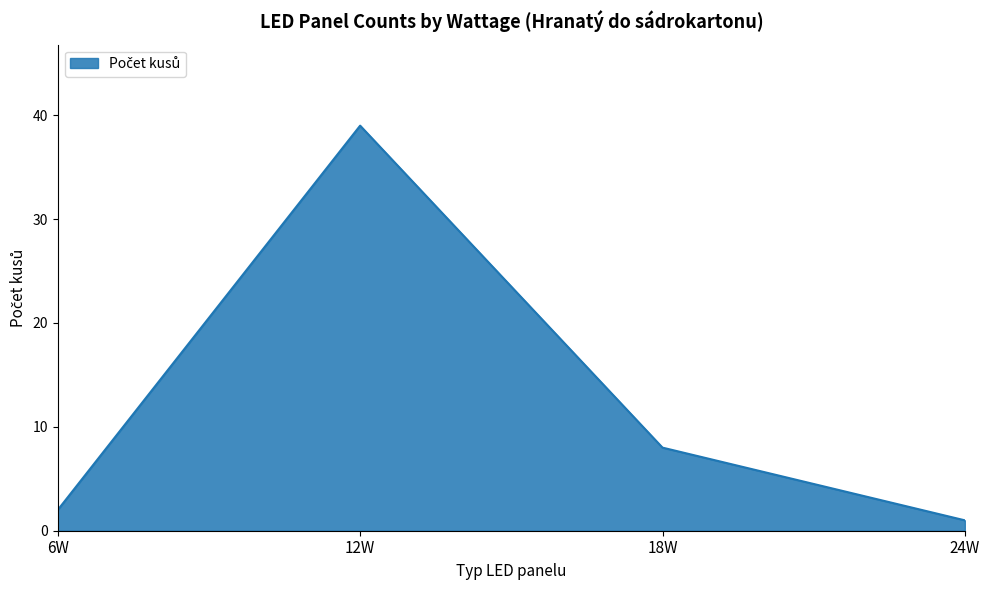

What is the sum of the values at 18W and 12W?

47